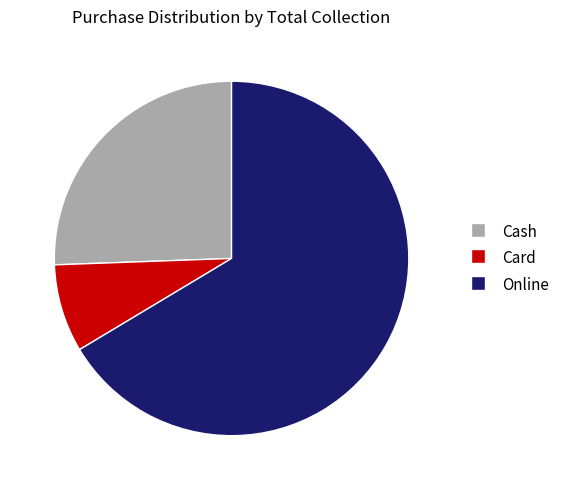

The Cash slice represents 26% of the pie. True or false?

True